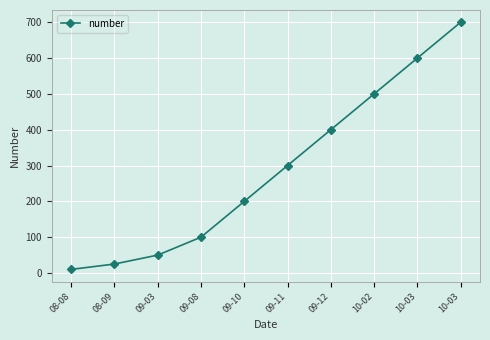

Does the chart have visible grid lines?

Yes